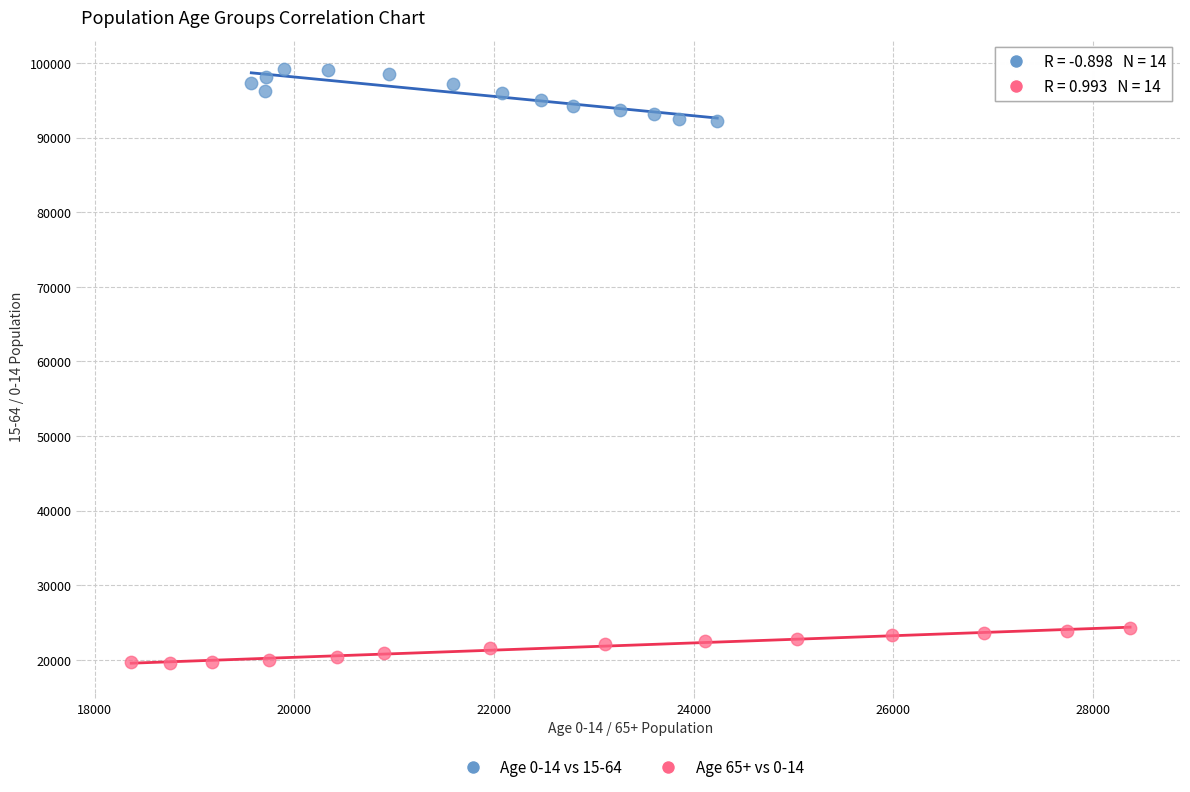

Which series has the largest Y range (max minus min)?

Age 0-14 vs 15-64